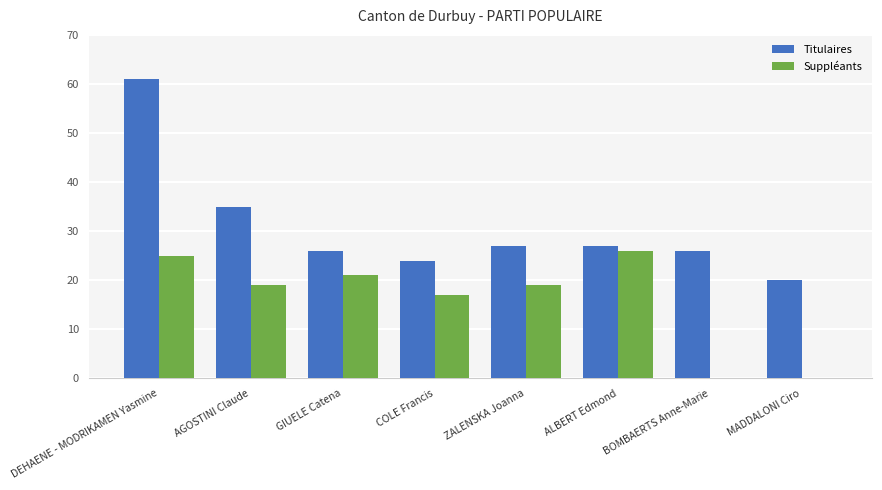

True or false: Suppléants has a value of 17 at COLE Francis.

True